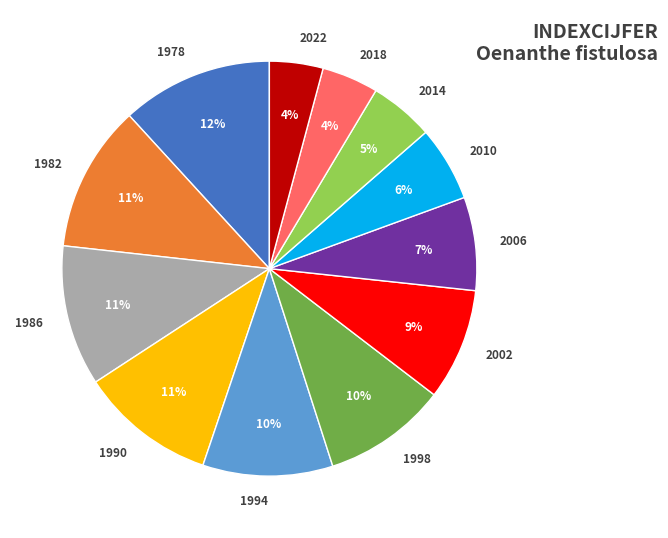

Count the number of slices in the pie.

12